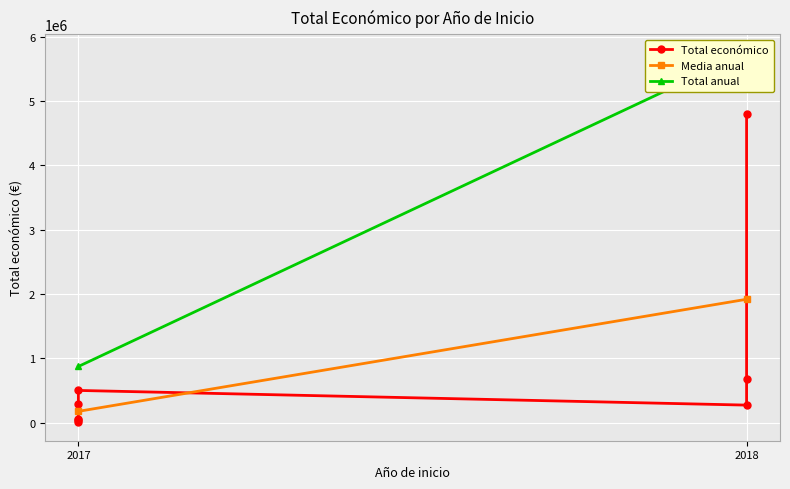

How many points are higher than both their immediate neighbors (excluding endpoints)?

2